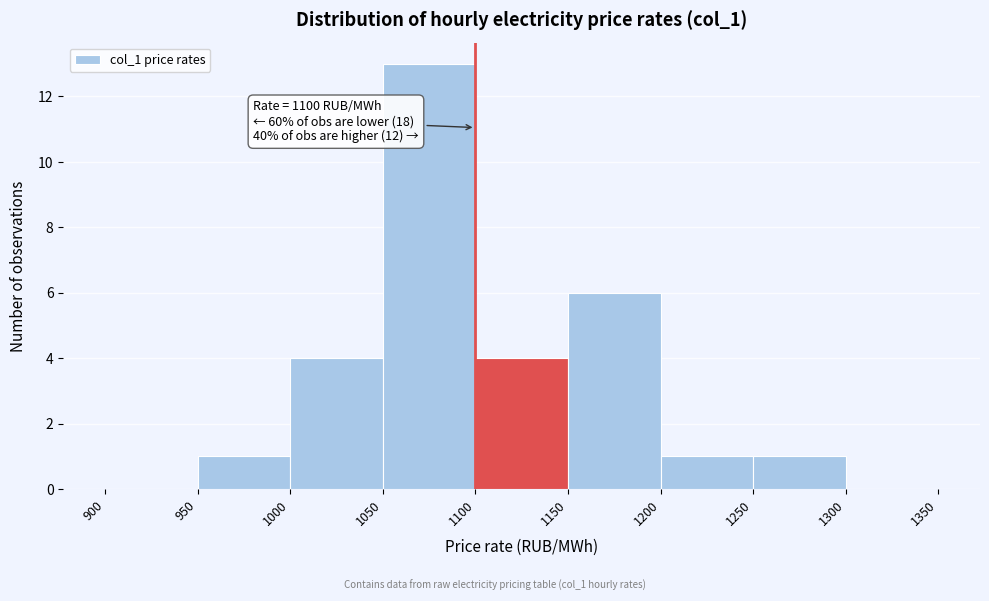

Over which range of the x-axis is the bar tallest?

1050 to 1100